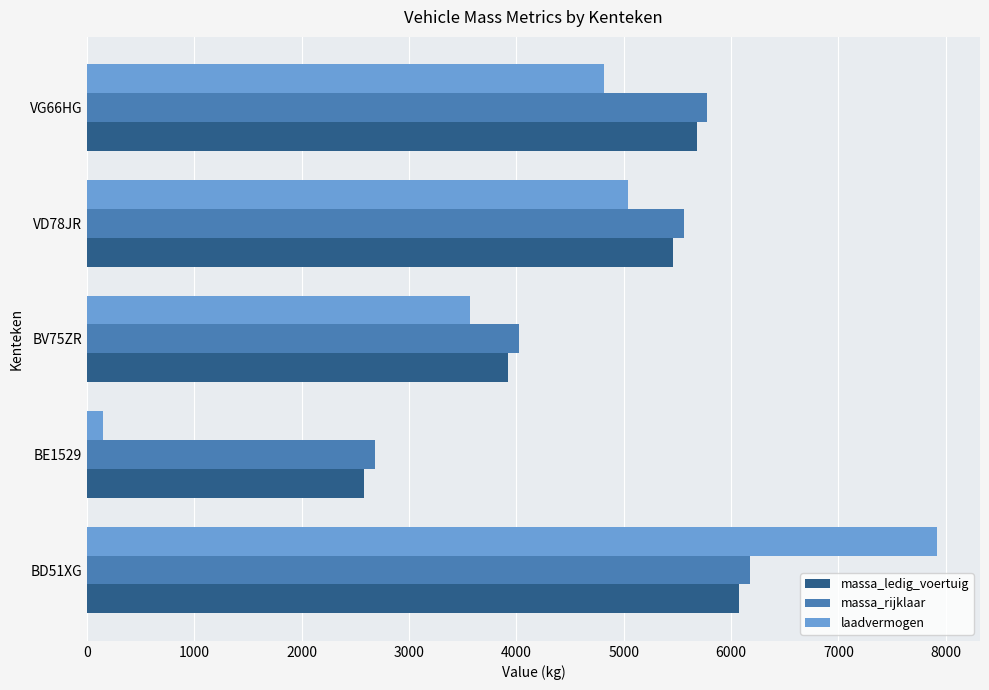

How many data points in massa_ledig_voertuig are less than 5460?

2